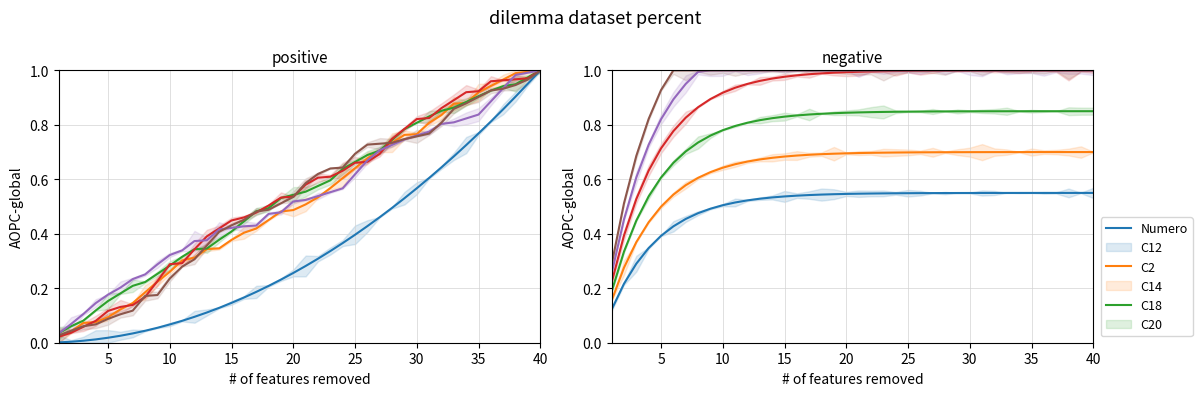

Which series has the largest total across all categories?

C20